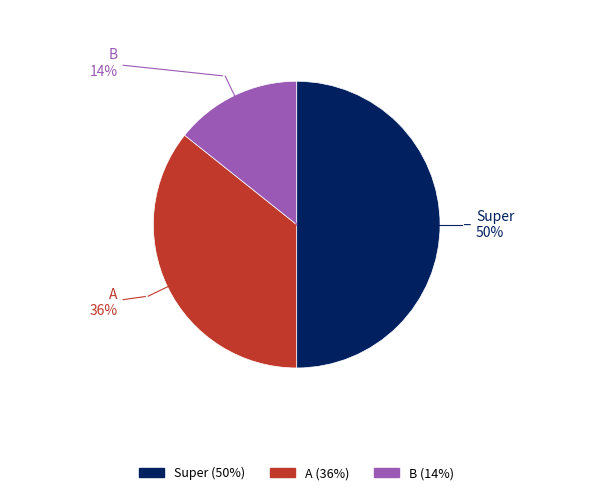

To the nearest percent, what percentage of the pie is B?

14%